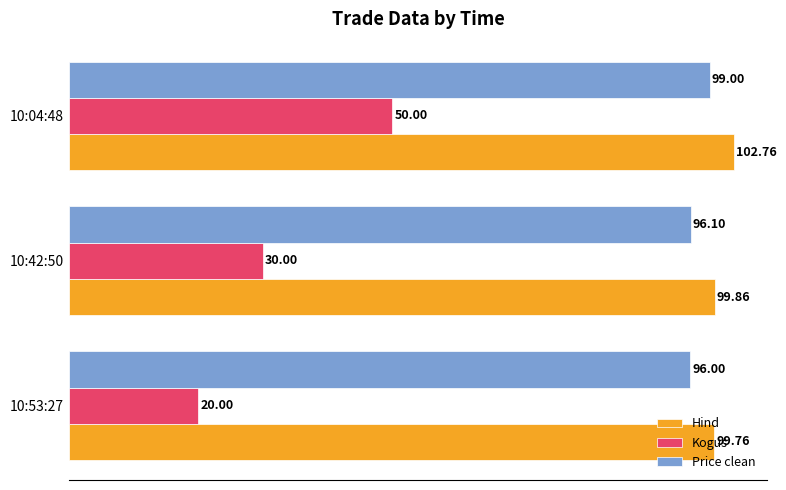

What is the difference between the maximum and minimum values in the Price clean series?

3.0